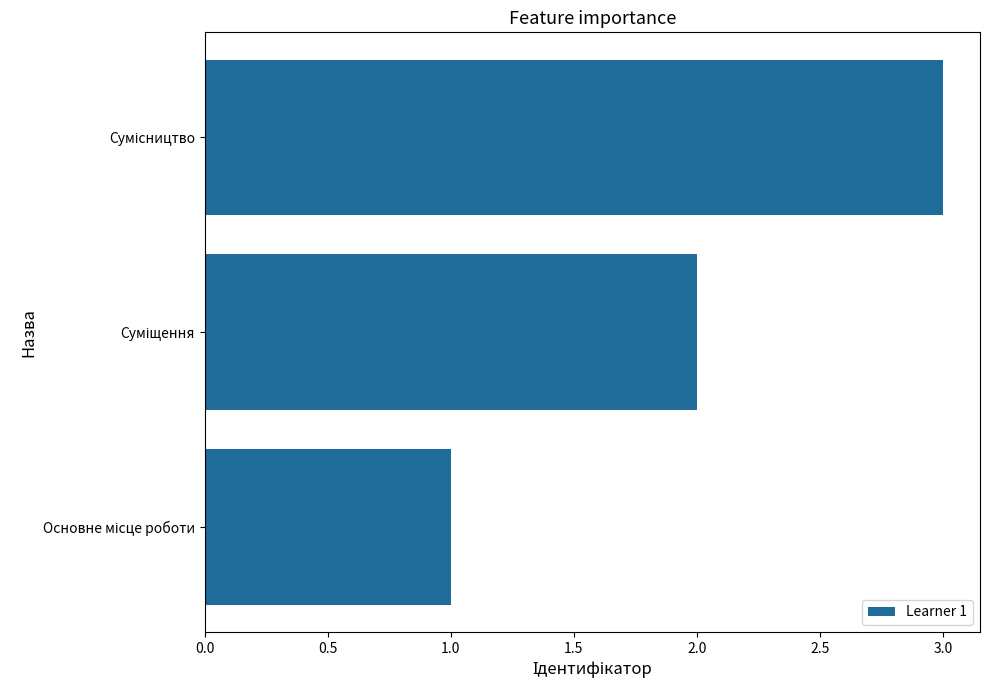

Count the values in the range 1 to 3.

3